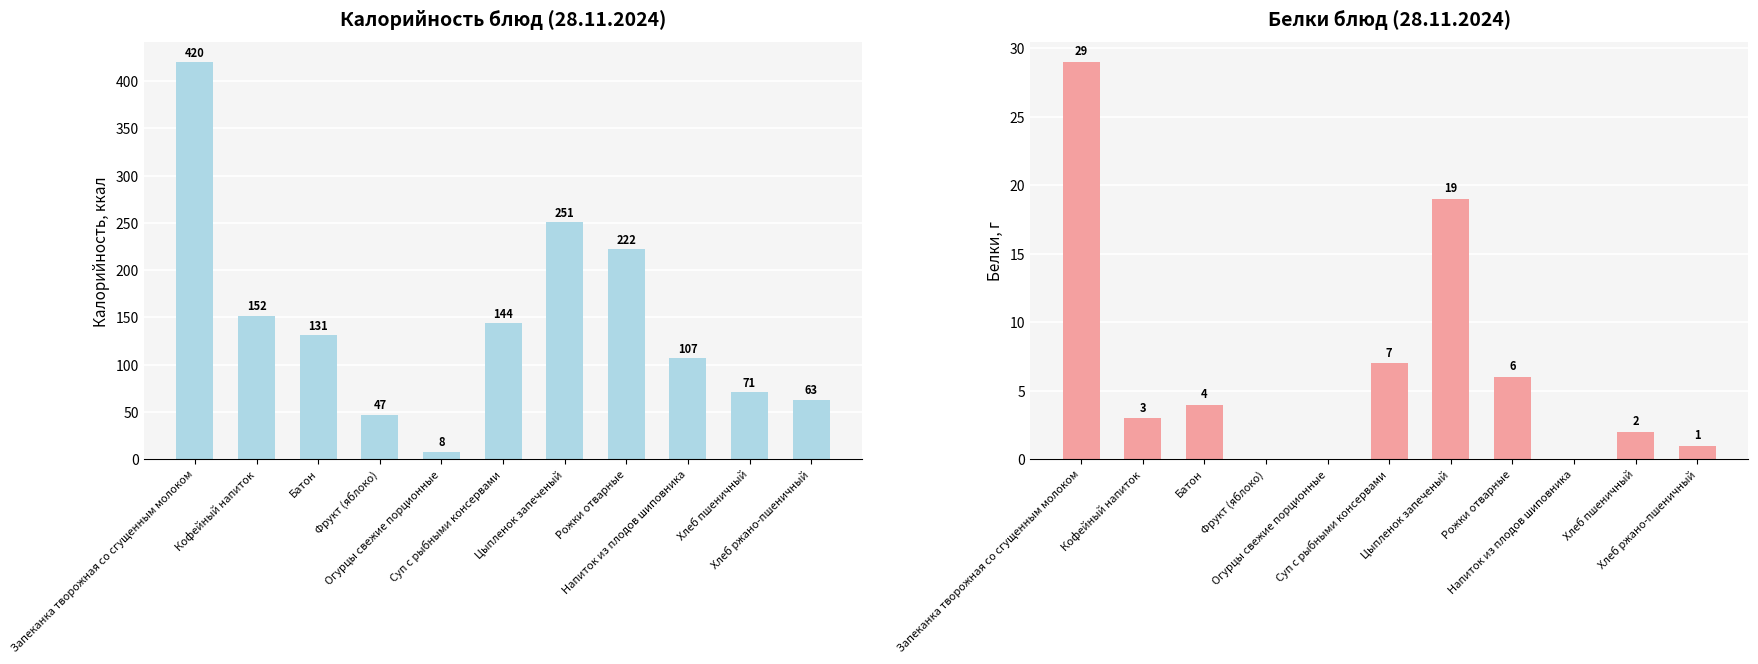

What is the spread (max minus min) of values at Суп с рыбными консервами?

137